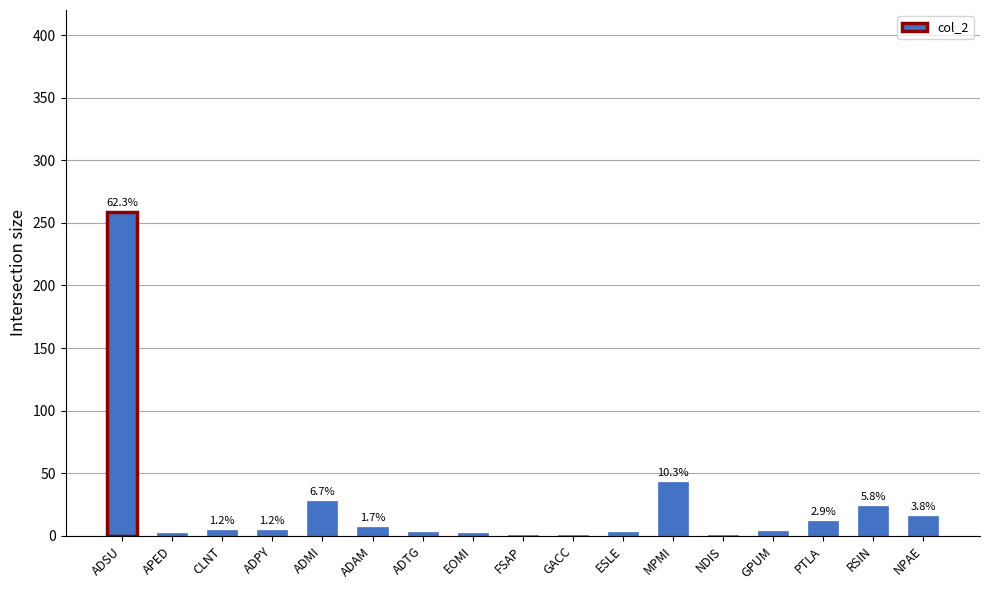

The value at GACC is 1. True or false?

True